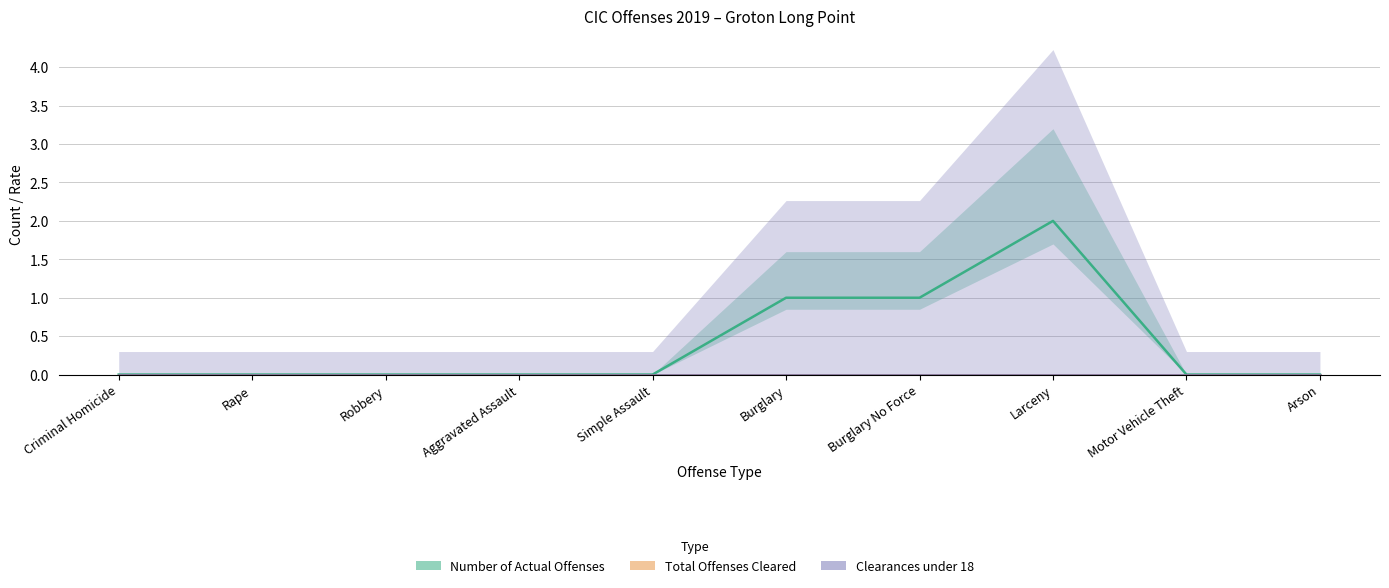

True or false: Clearances under 18 and Number of Actual Offenses cross at least once.

False